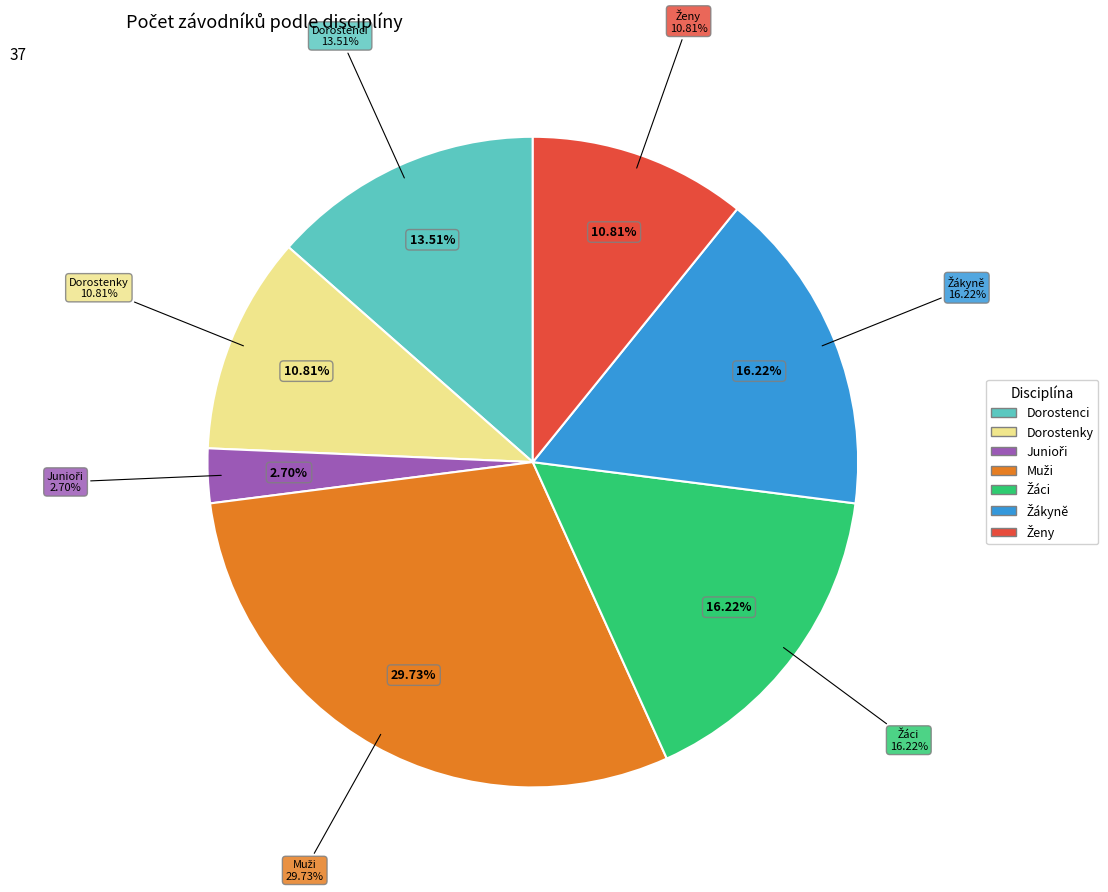

Is skok vysoký Dorostenky the majority of the pie?

No